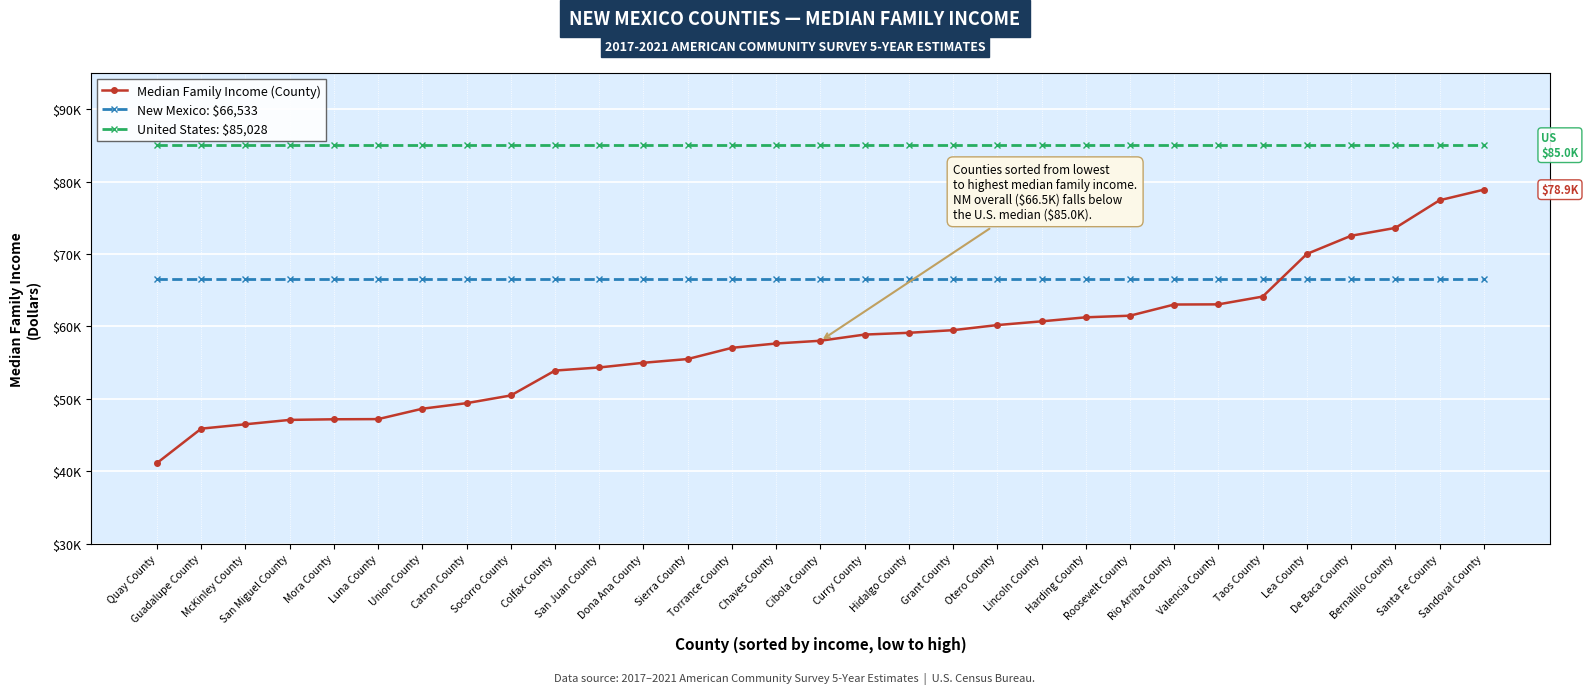

Is the value of United States: $85,028 at Lincoln County greater than the value of New Mexico: $66,533 at Otero County?

Yes